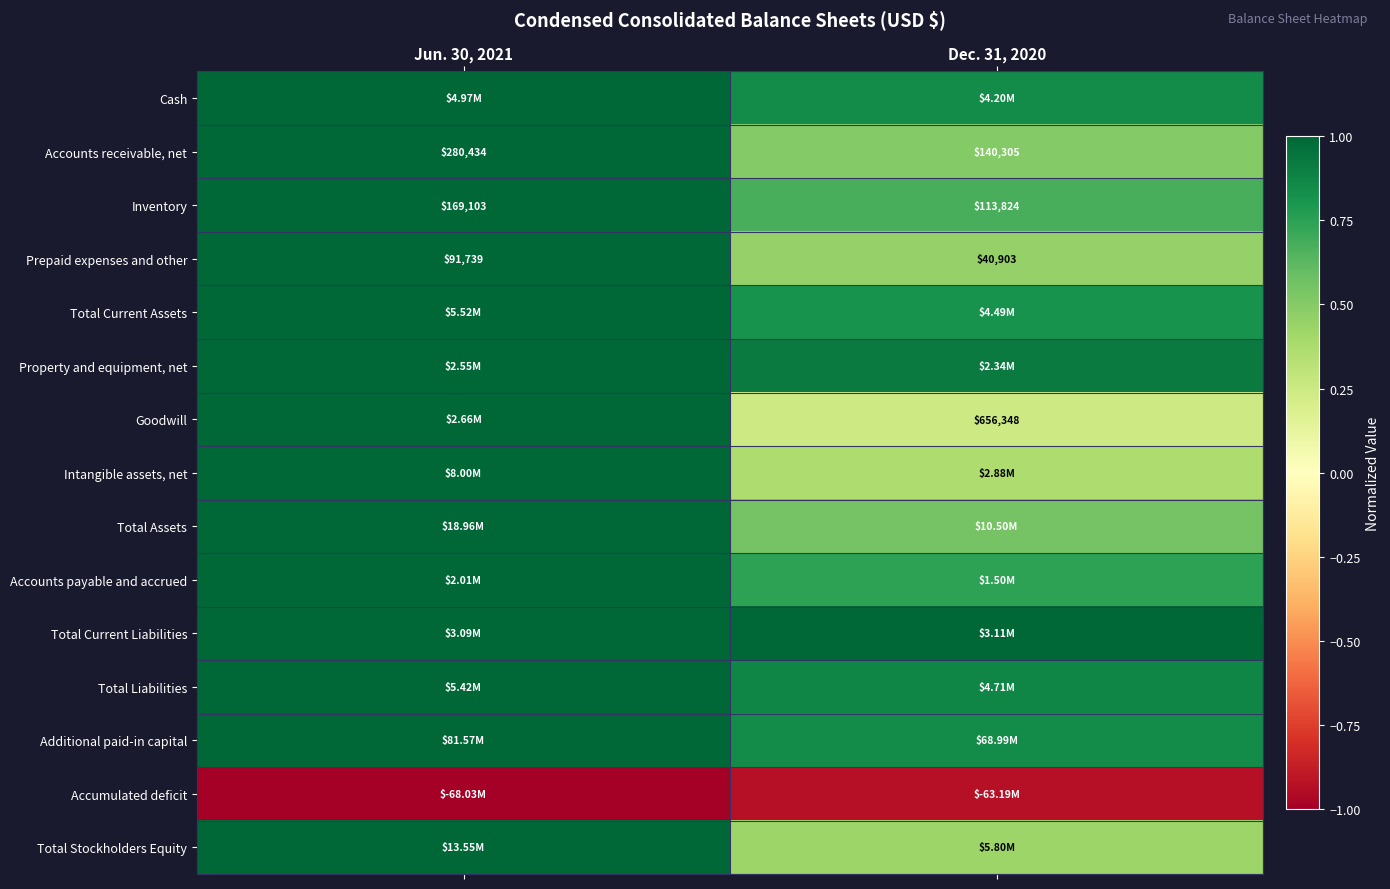

At how many categories does at least one series exceed 0?

2